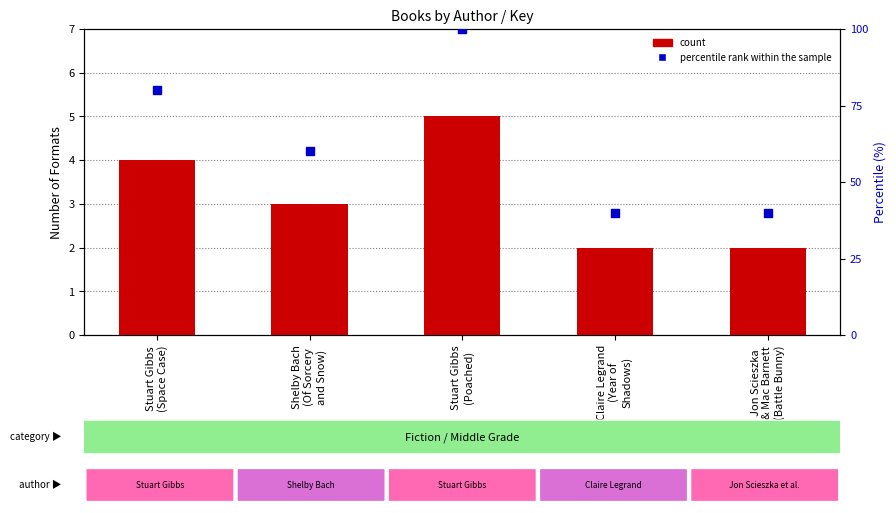

What is the total value across all series at Shelby Bach
(Of Sorcery
and Snow)?

63